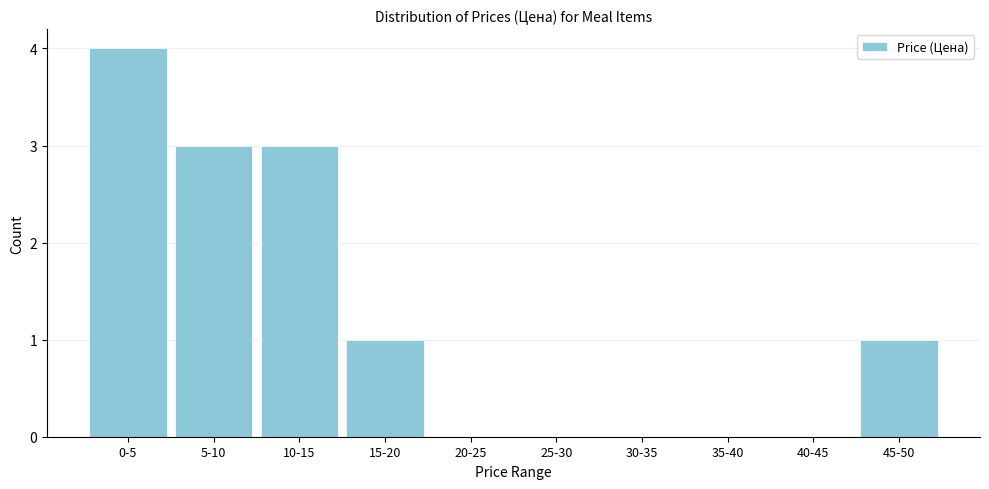

Reading left to right, list all the values displayed in this chart.

0-5=4	5-10=3	10-15=3	15-20=1	20-25=0	25-30=0	30-35=0	35-40=0	40-45=0	45-50=1